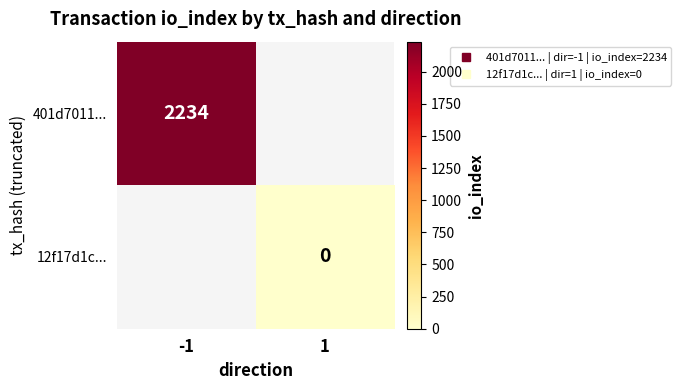

What is the approximate value of 401d7011... at -1?

2234.0